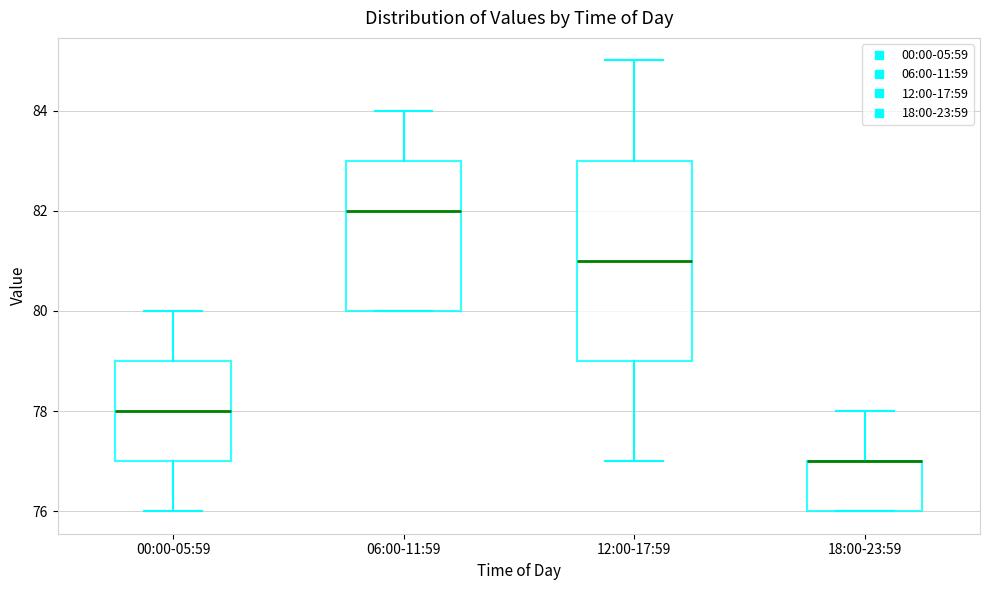

Comparing the boxes themselves (not the whiskers), which one is the tallest?

12:00-17:59